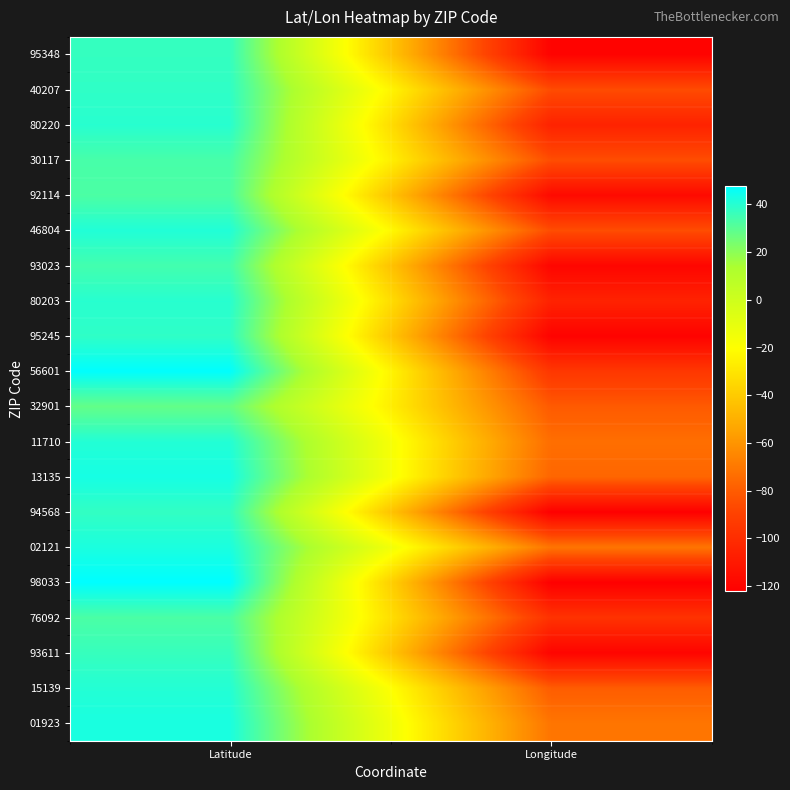

What is the smallest value displayed?

-122.2